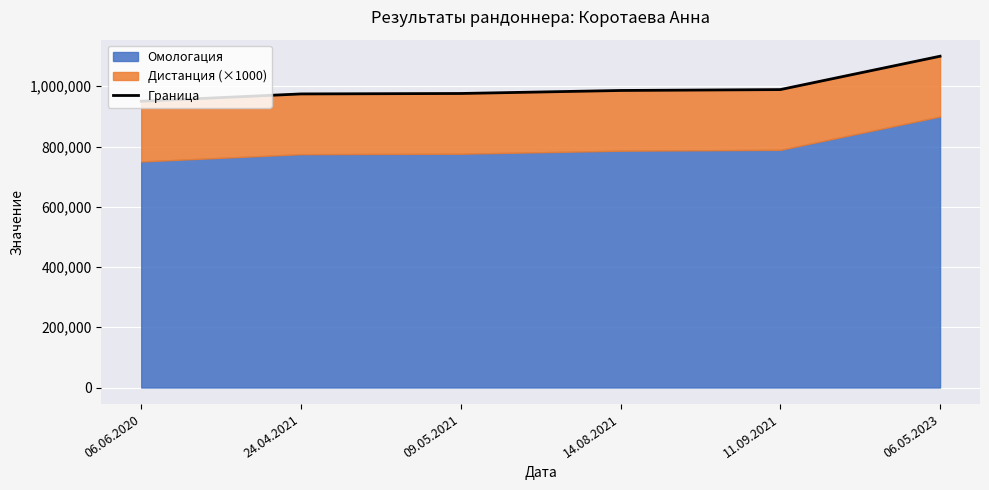

How many data points does each series have?

6